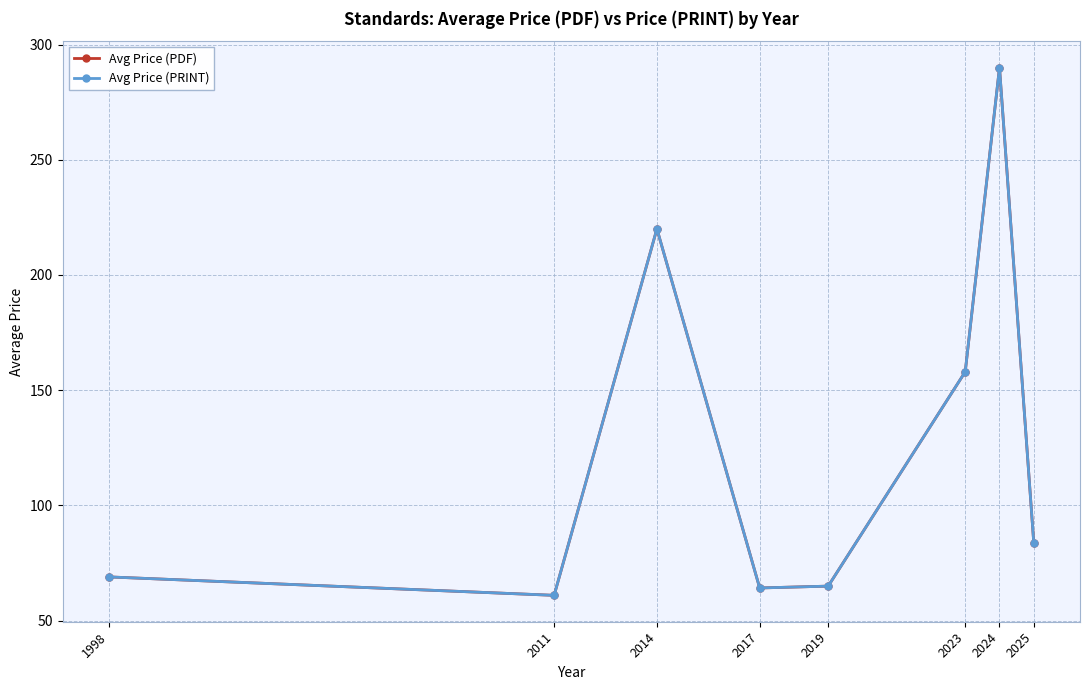

Which series changed the most between 1998 and 2014?

Avg Price (PDF)